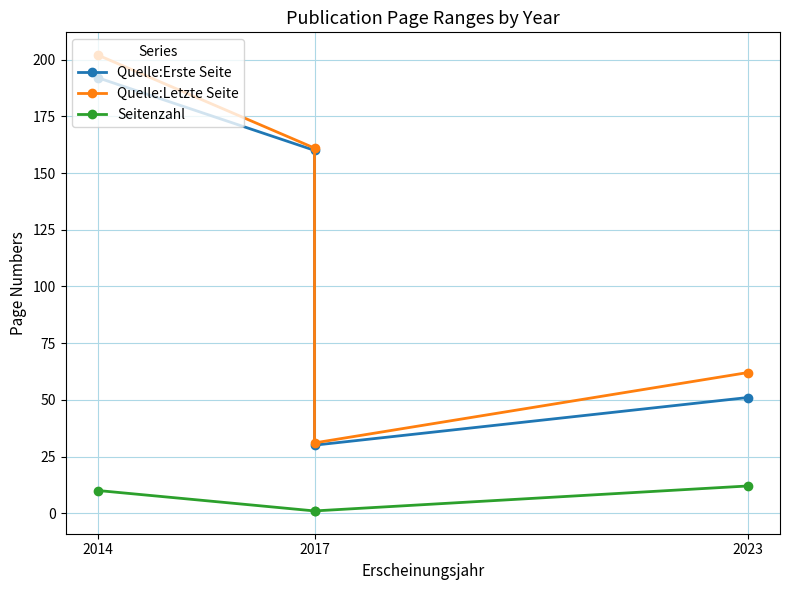

Where is Quelle:Letzte Seite nearest to the value 116?

2017